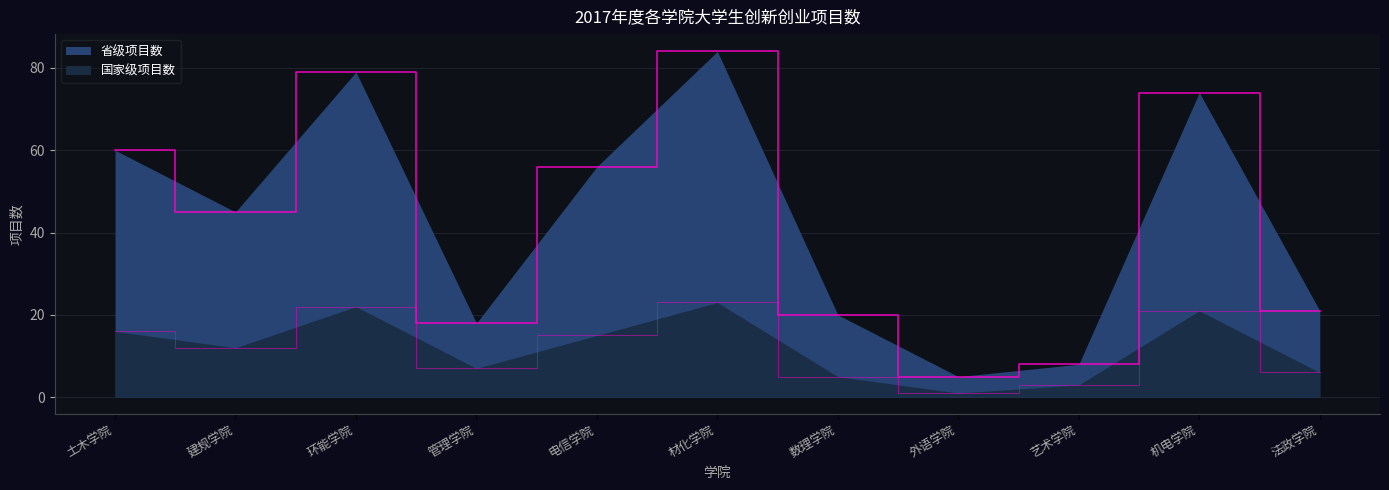

True or false: 省级项目数 and 国家级项目数 intersect in this chart.

False